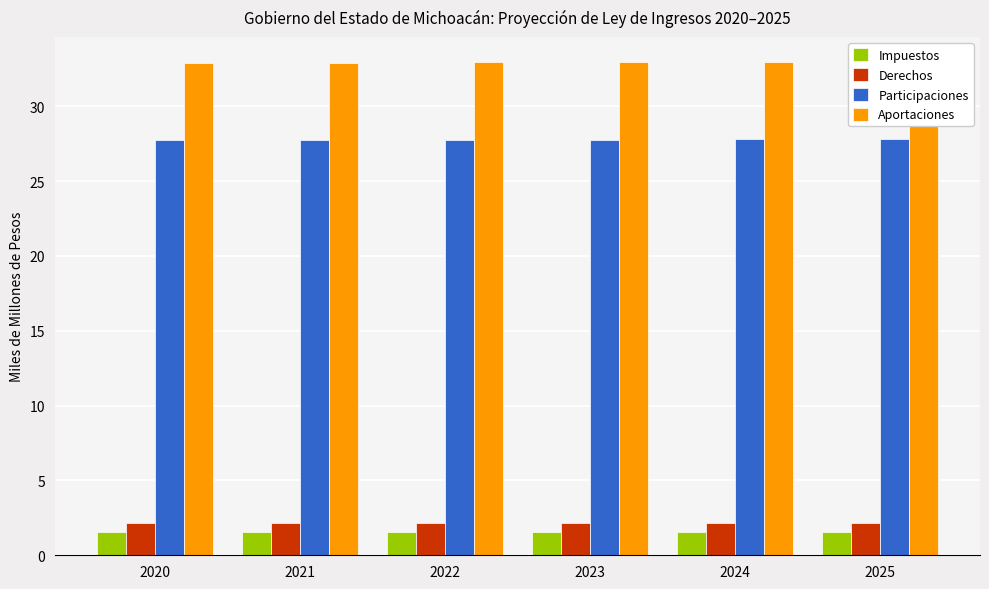

Which series has the widest spread of values?

Aportaciones